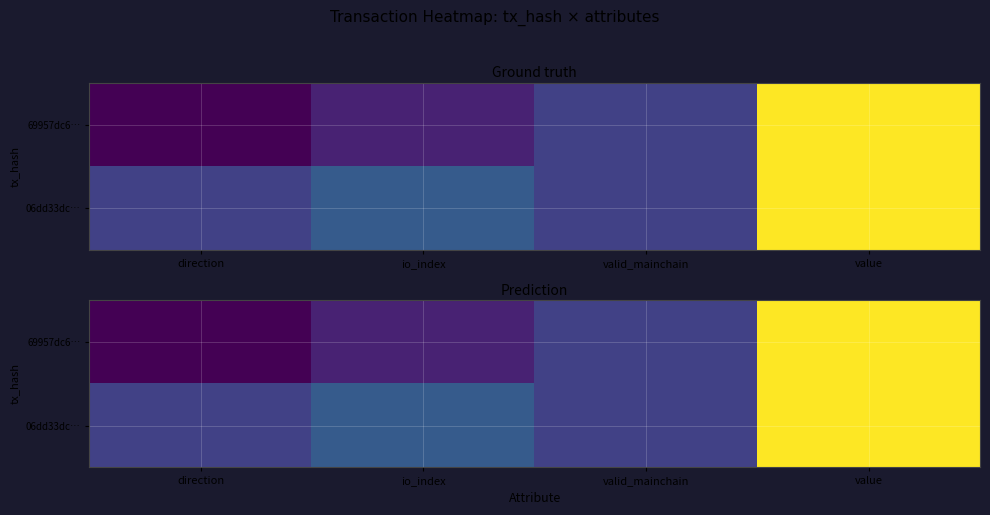

At which category is the sum across all series the highest?

value